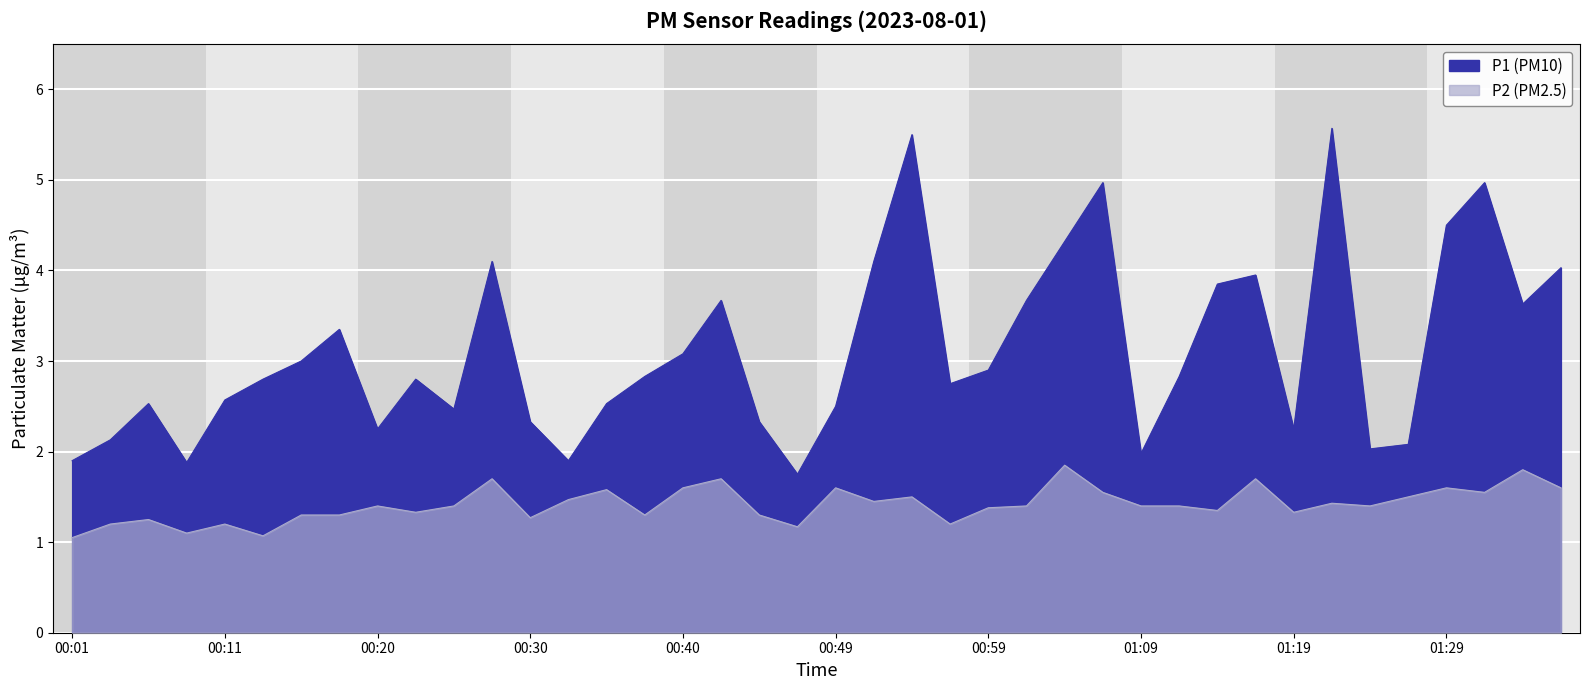

Reading left to right, extract all data points from this chart.

P1: 1.9	2.1	2.5	1.9	2.6	2.8	3.0	3.4	2.2	2.8	2.5	4.1	2.3	1.9	2.5	2.8	3.1	3.7	2.3	1.8	2.5	4.1	5.5	2.8	2.9	3.7	4.3	5.0	2.0	2.8	3.9	4.0	2.2	5.6	2.0	2.1	4.5	5.0	3.6	4.0
P2: 1.1	1.2	1.2	1.1	1.2	1.1	1.3	1.3	1.4	1.3	1.4	1.7	1.3	1.5	1.6	1.3	1.6	1.7	1.3	1.2	1.6	1.4	1.5	1.2	1.4	1.4	1.9	1.6	1.4	1.4	1.4	1.7	1.3	1.4	1.4	1.5	1.6	1.6	1.8	1.6